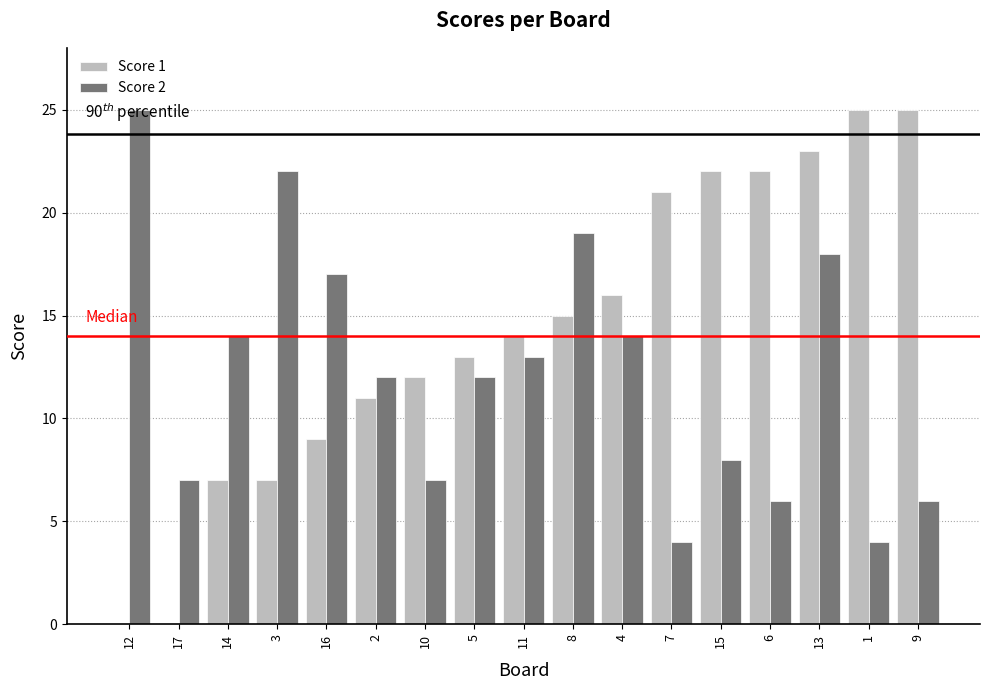

What value does the Score 1 series have at 10, to the nearest 5?

10